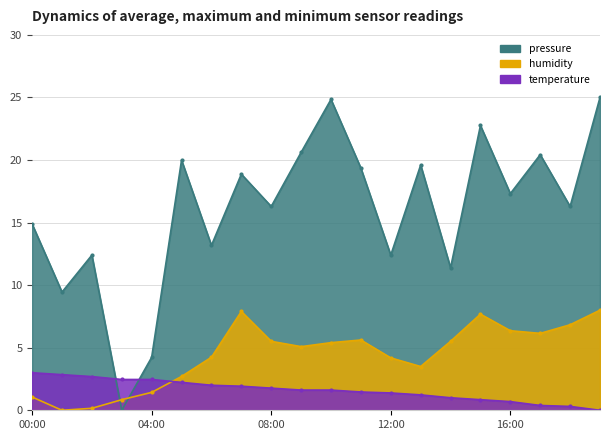

At which label does temperature reach its peak?

00:00